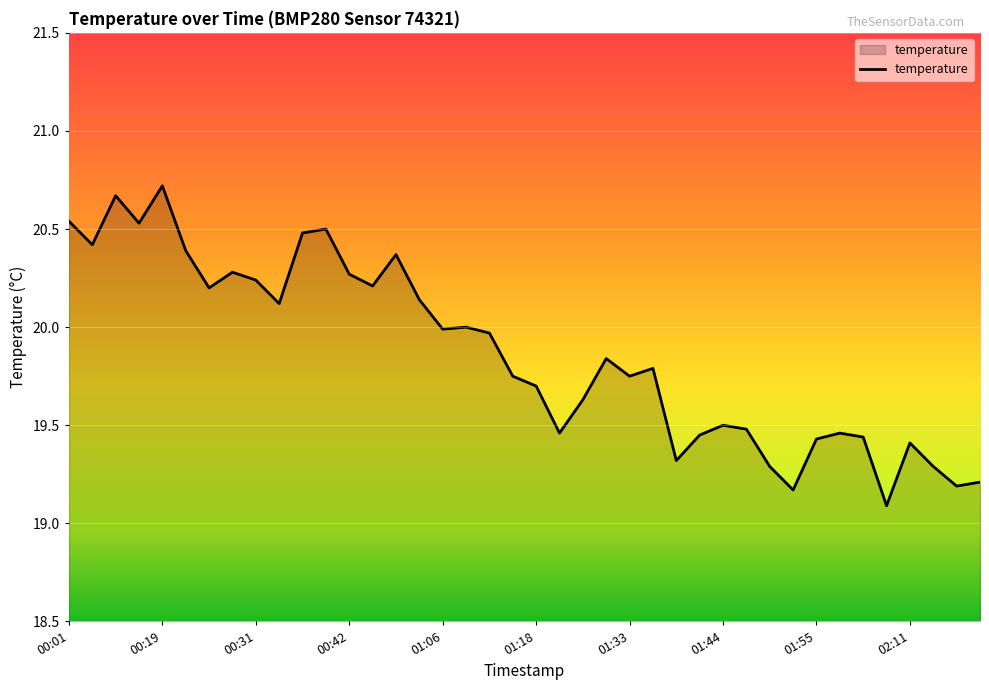

What is the maximum value shown in the chart?

20.7